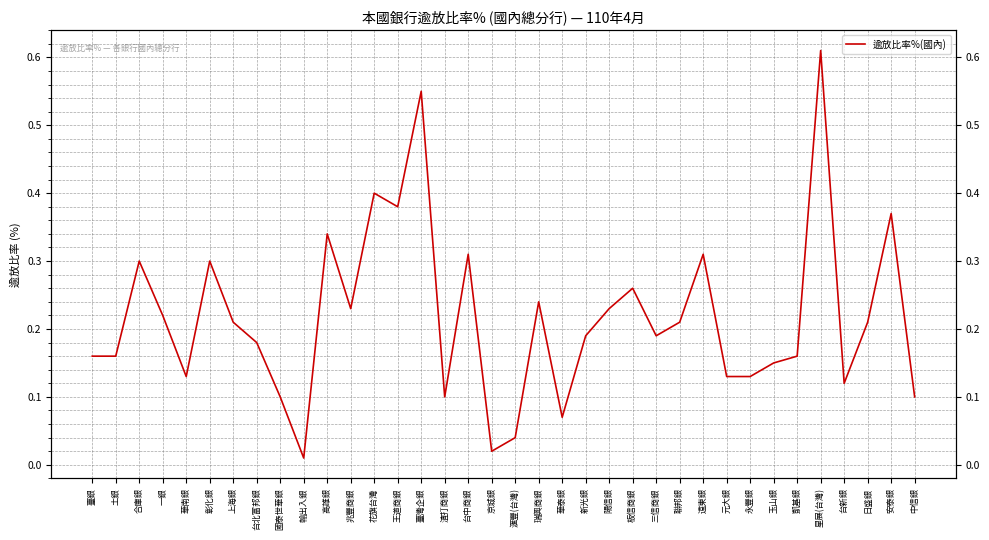

What is the difference between the values at 三信商銀 and 安泰銀?

0.2